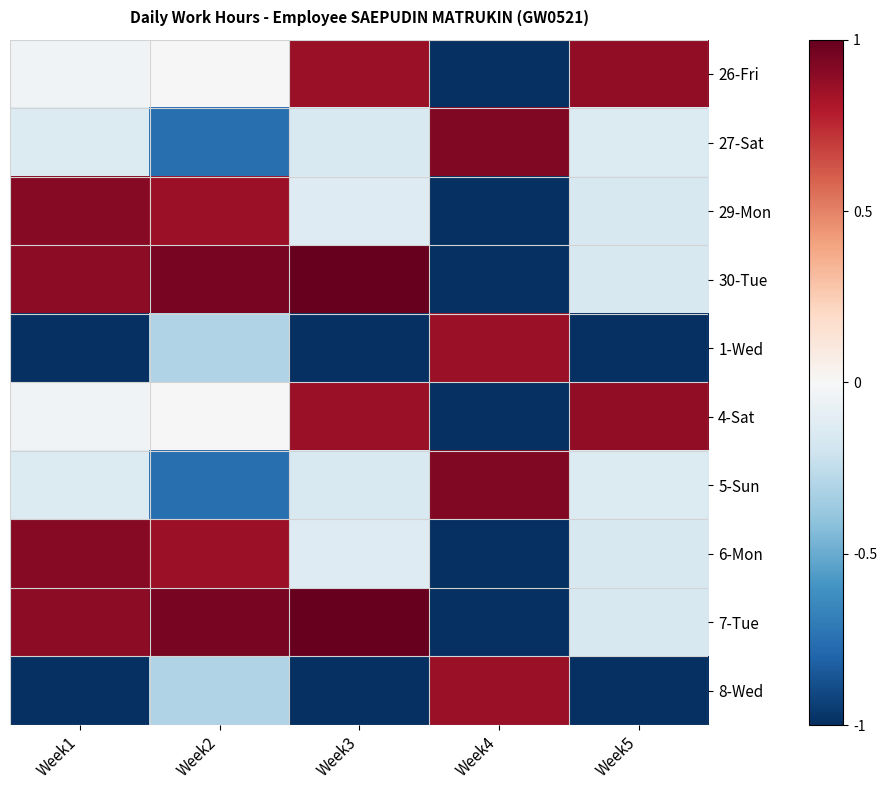

Reading left to right, list all the values displayed in this chart.

26-Fri: Week1=-0.0	Week2=-0.0	Week3=0.9	Week4=-1.0	Week5=0.9
27-Sat: Week1=-0.1	Week2=-0.8	Week3=-0.2	Week4=0.9	Week5=-0.1
29-Mon: Week1=0.9	Week2=0.9	Week3=-0.1	Week4=-1.0	Week5=-0.2
30-Tue: Week1=0.9	Week2=0.9	Week3=1.0	Week4=-1.0	Week5=-0.2
1-Wed: Week1=-1.0	Week2=-0.3	Week3=-1.0	Week4=0.9	Week5=-1.0
4-Sat: Week1=-0.0	Week2=-0.0	Week3=0.9	Week4=-1.0	Week5=0.9
5-Sun: Week1=-0.1	Week2=-0.8	Week3=-0.2	Week4=0.9	Week5=-0.1
6-Mon: Week1=0.9	Week2=0.9	Week3=-0.1	Week4=-1.0	Week5=-0.2
7-Tue: Week1=0.9	Week2=0.9	Week3=1.0	Week4=-1.0	Week5=-0.2
8-Wed: Week1=-1.0	Week2=-0.3	Week3=-1.0	Week4=0.9	Week5=-1.0